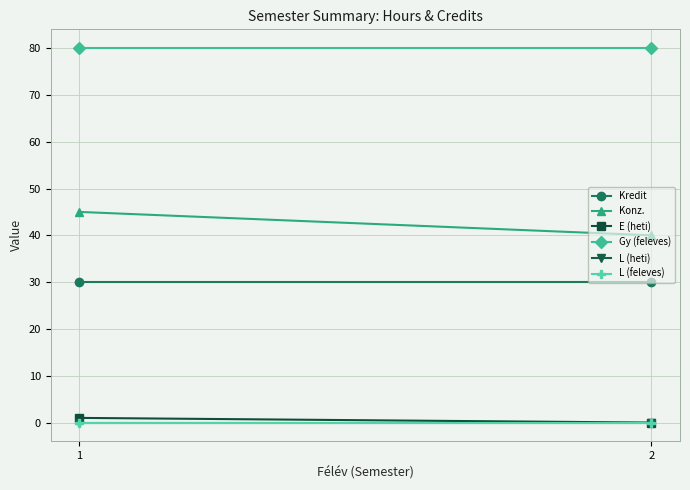

What are all the series names shown in the legend?

Kredit, Konz., E (heti), Gy (feleves), L (heti), L (feleves)